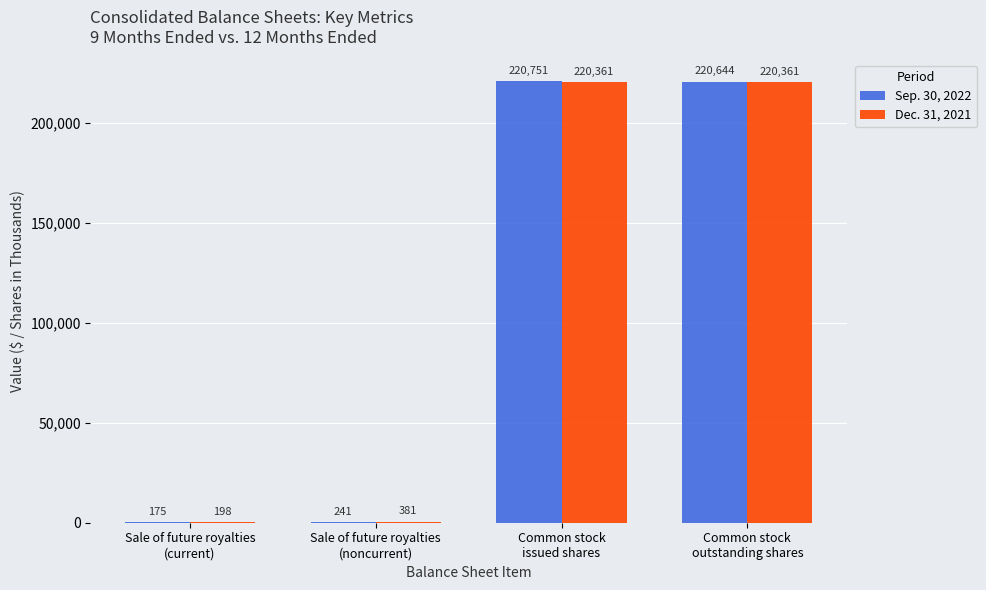

Count the number of data series in this chart.

2